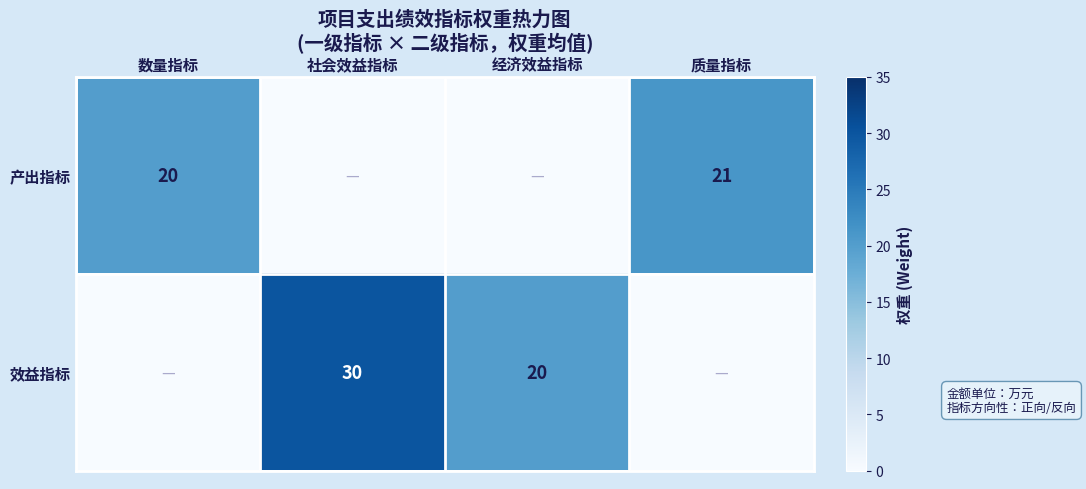

What is the difference between the 效益指标 values at 经济效益指标 and 社会效益指标?

10